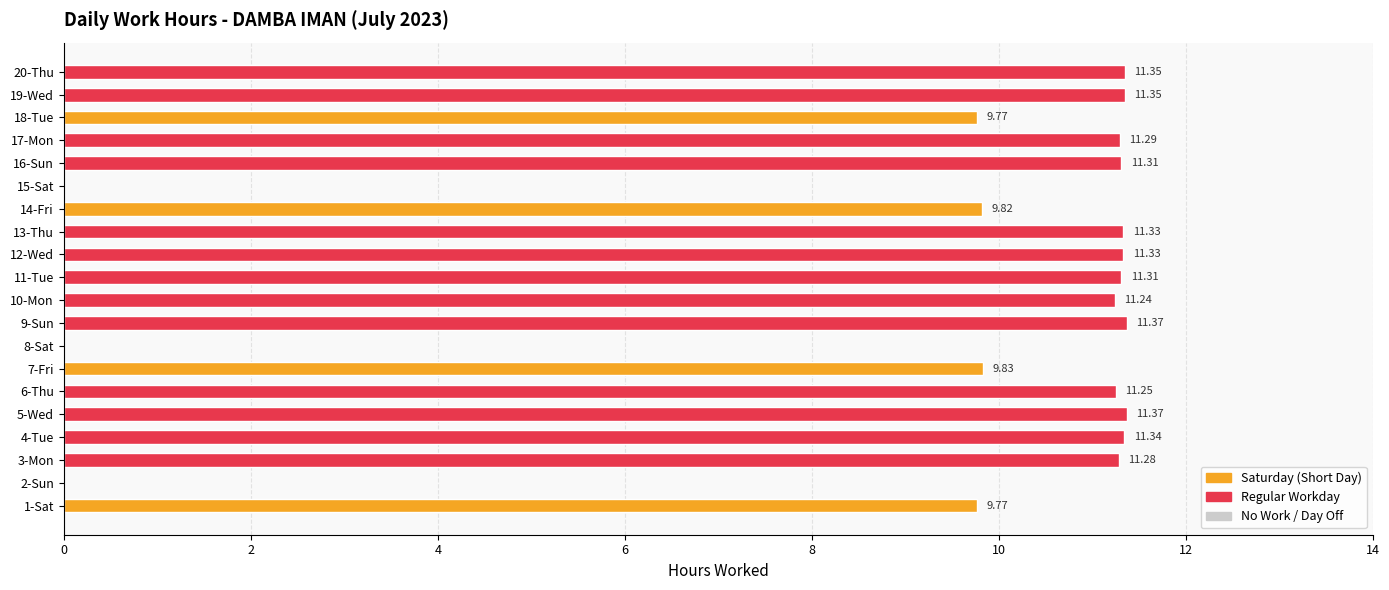

Are the bars grouped side by side (vs. stacked)?

No